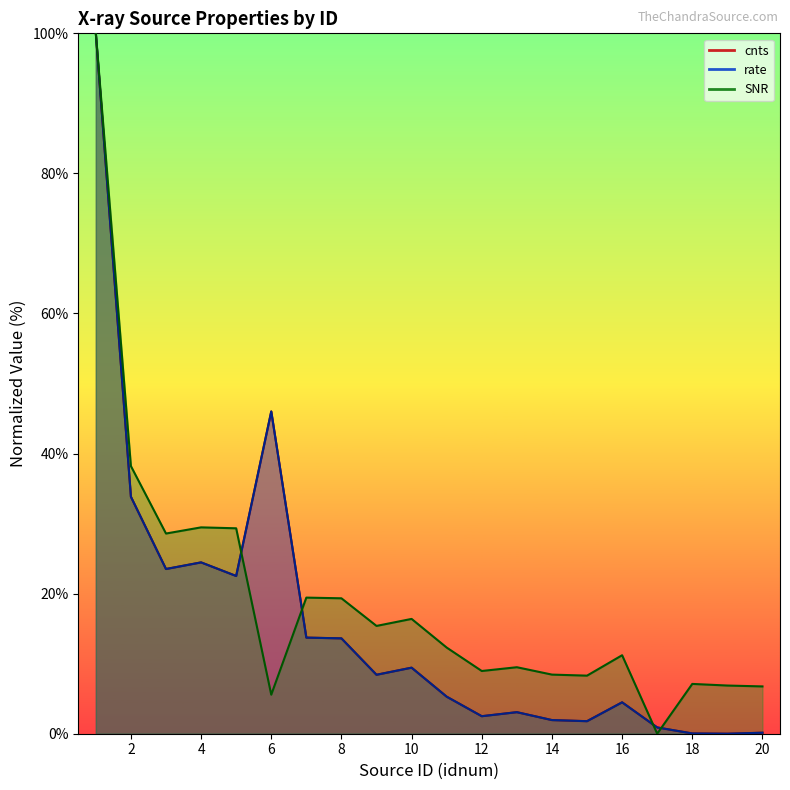

Where is SNR nearest to the value 50?

2